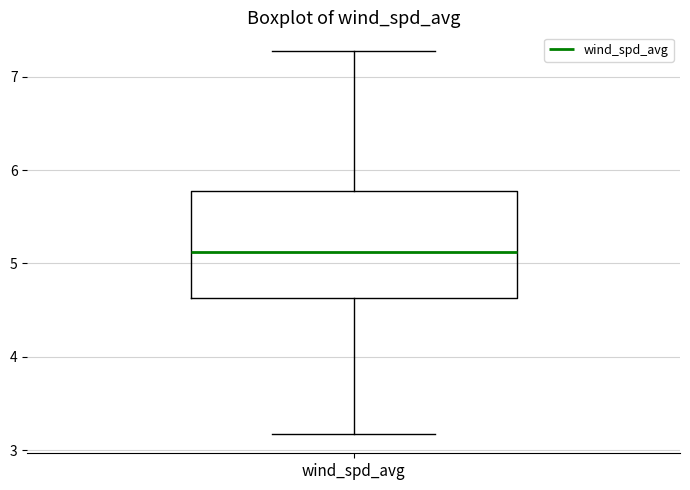

Transcribe this box plot: give where the median line is, the range the box spans, and where the two whiskers end, as read against the y-axis. The values are not printed on the chart, so give them approximately, as read against the axis.

median 5.1, box 4.6 to 5.8, whiskers 3.2 to 7.3